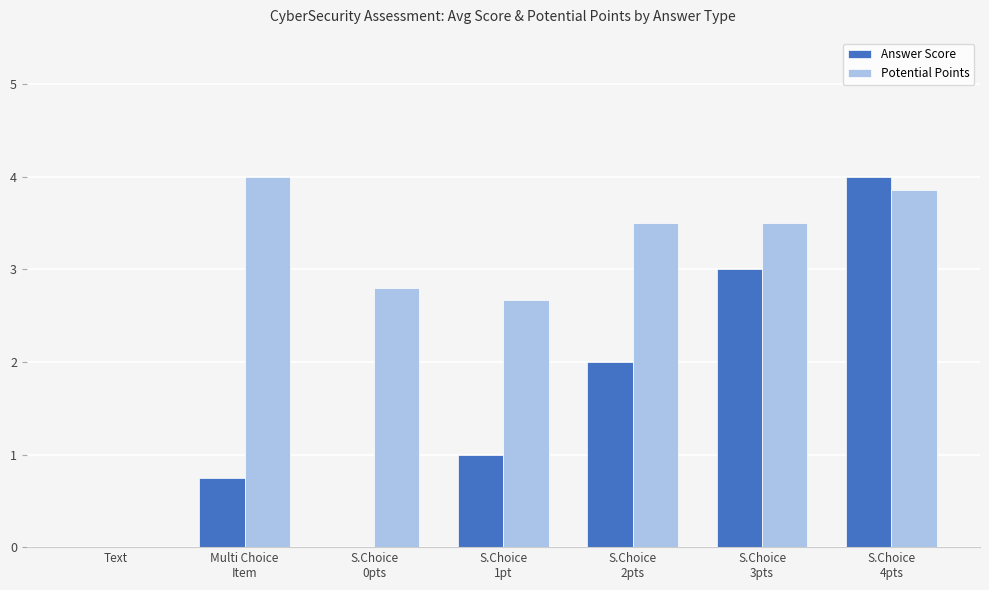

What is the sum of all Answer Score values?

10.8